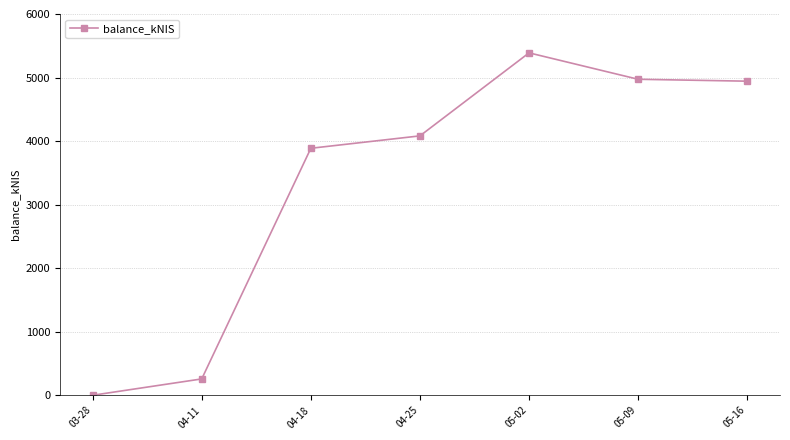

What is the sum of the values at 04-11 and 04-25?

4339.2